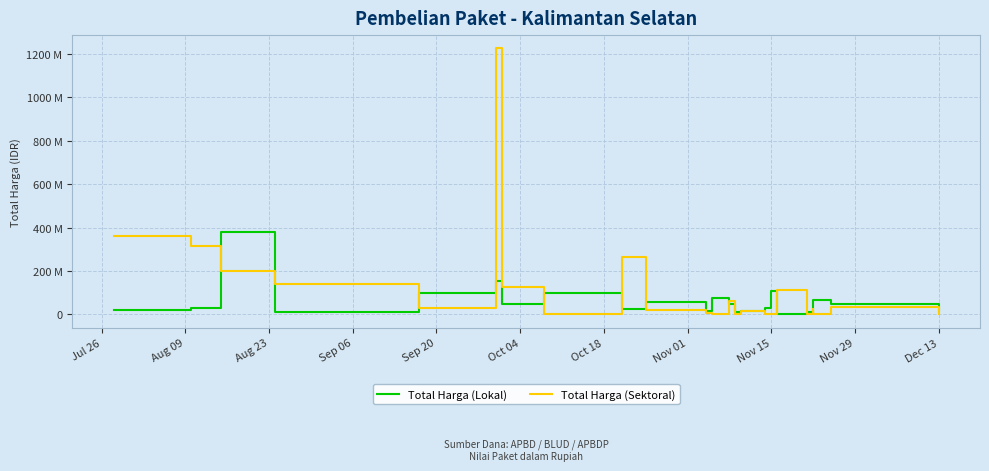

Which series has the widest spread of values?

Total Harga (Sektoral)